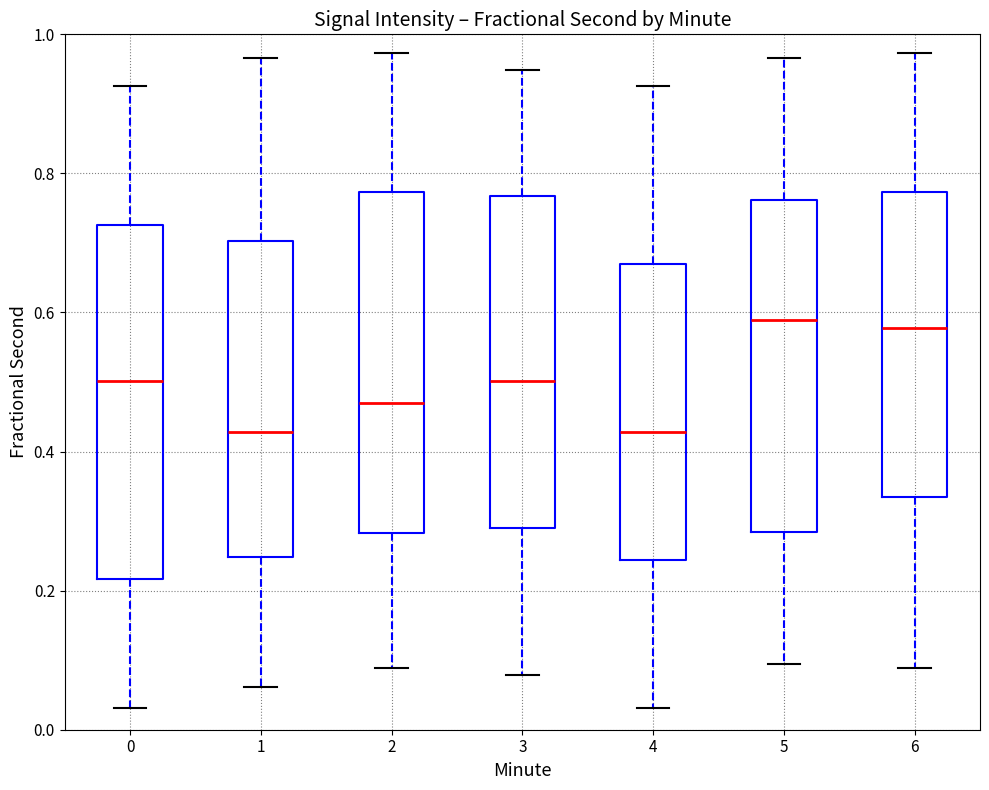

Reading left to right, transcribe this box plot: for each box, give where its median line is, the range the box spans, and where its two whiskers end, as read against the y-axis. The values are not printed on the chart, so give them approximately, as read against the axis.

0: median 0.50, box 0.22 to 0.72, whiskers 0.04 to 0.92
1: median 0.42, box 0.24 to 0.70, whiskers 0.06 to 0.96
2: median 0.46, box 0.28 to 0.78, whiskers 0.08 to 0.98
3: median 0.50, box 0.30 to 0.76, whiskers 0.08 to 0.94
4: median 0.42, box 0.24 to 0.68, whiskers 0.04 to 0.92
5: median 0.58, box 0.28 to 0.76, whiskers 0.10 to 0.96
6: median 0.58, box 0.34 to 0.78, whiskers 0.08 to 0.98